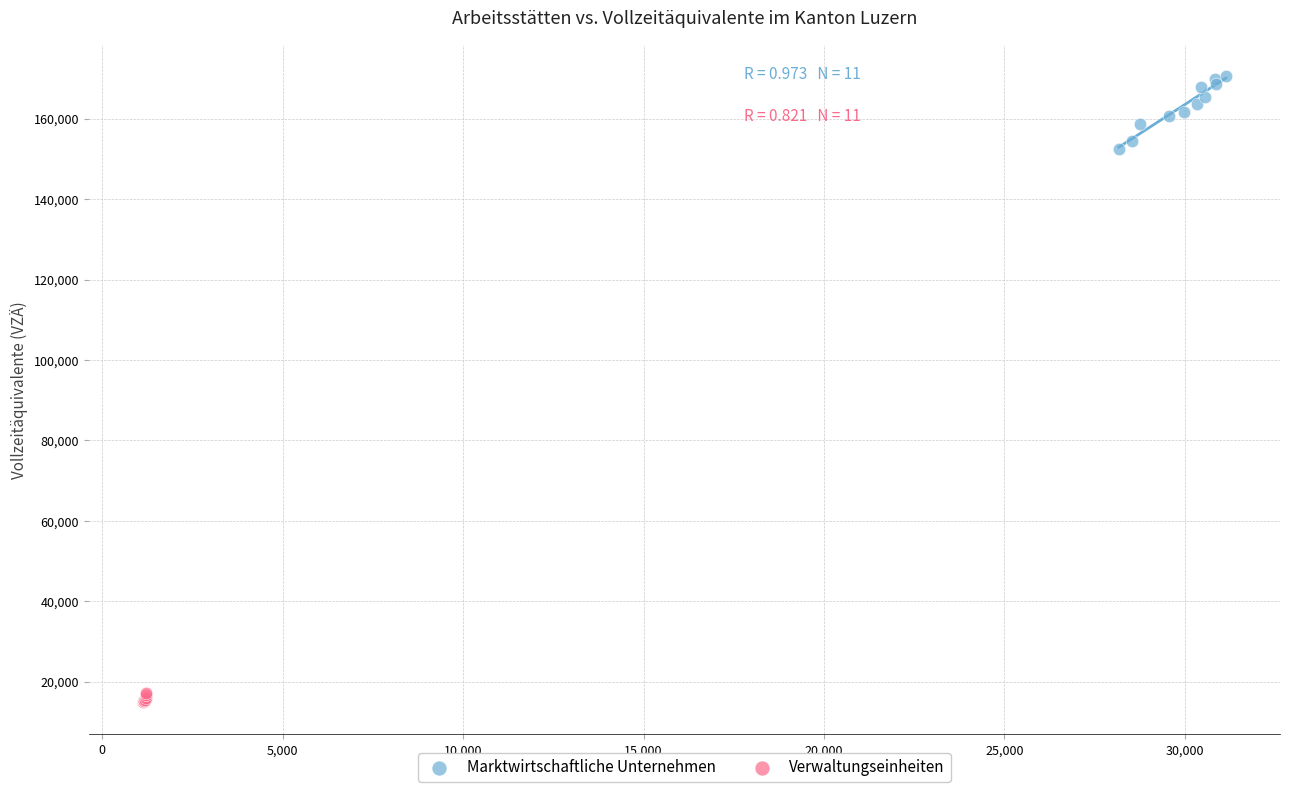

Which series has the widest spread of Y values?

Marktwirtschaftliche Unternehmen